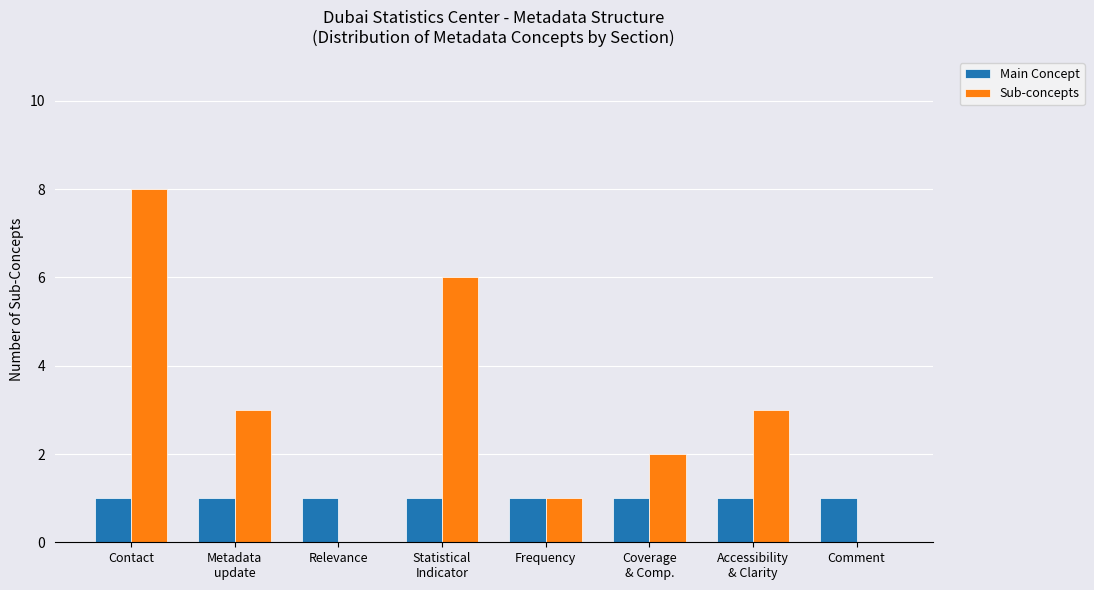

Are the bars grouped side by side (vs. stacked)?

Yes